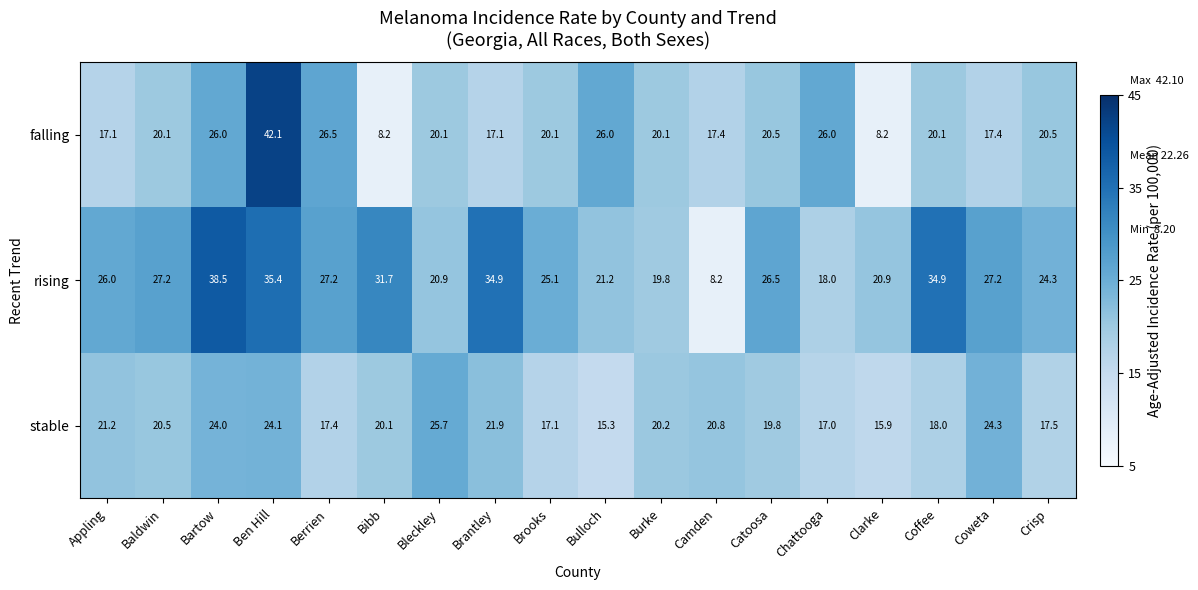

True or false: falling has a value of 27.6 at Coweta.

False